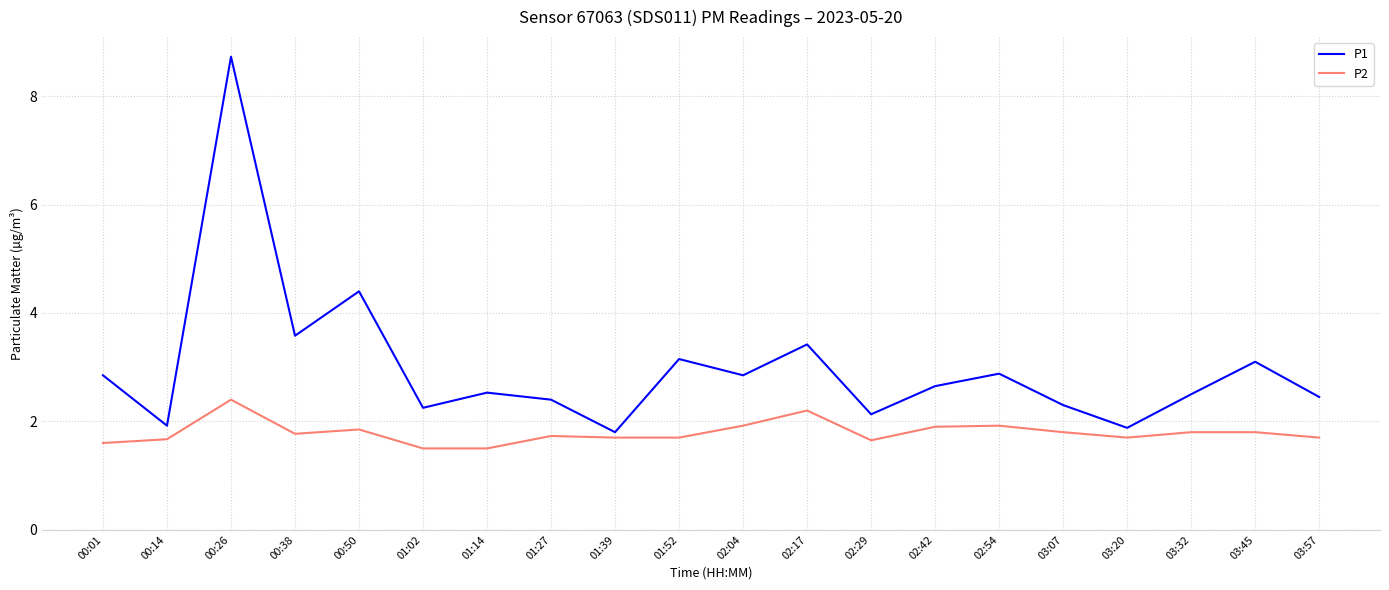

What is the sum of the P2 values at 01:27 and 03:07?

3.5